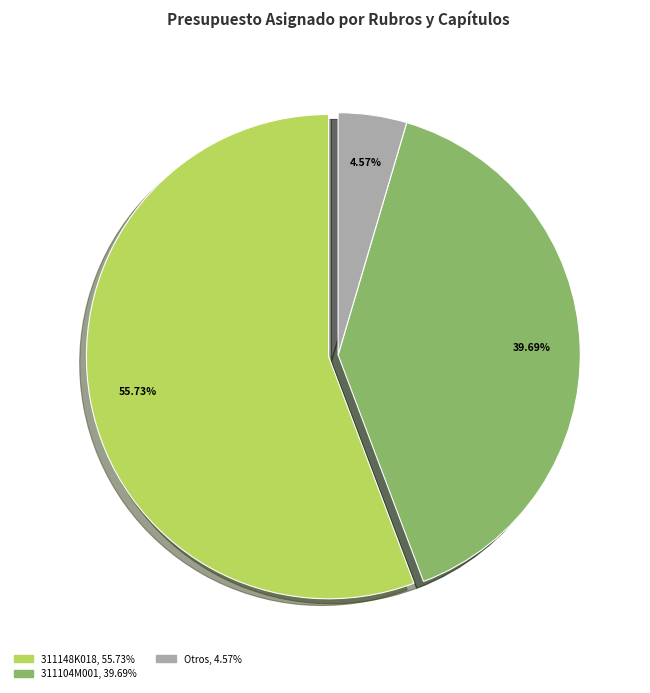

Is there any slice that represents more than half of the pie?

Yes